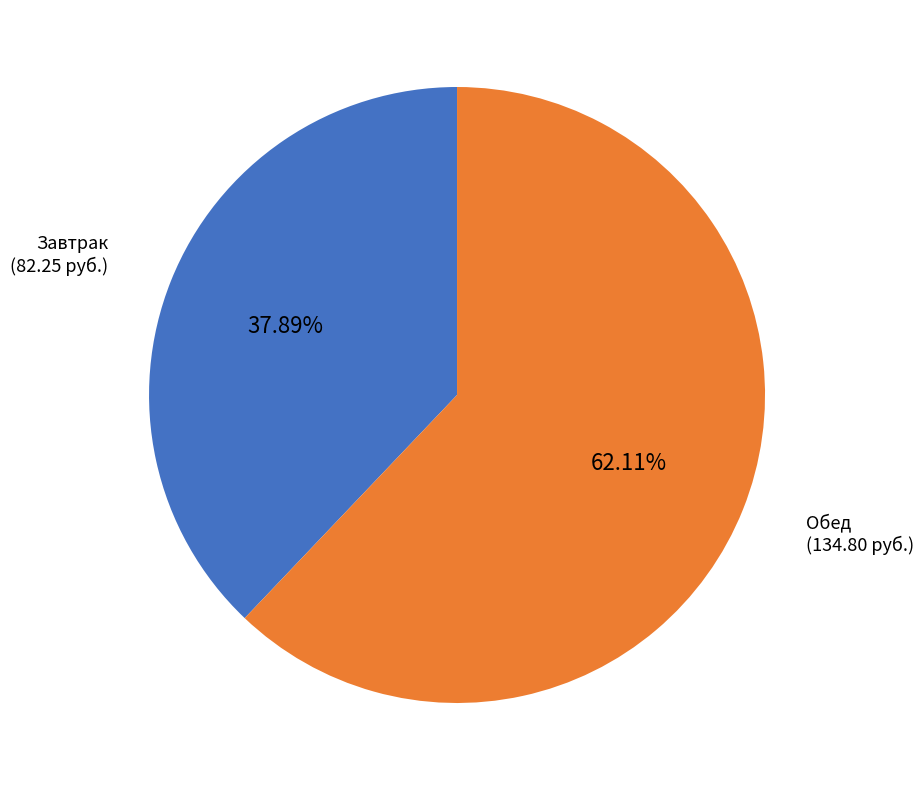

Combined, do Завтрак and Обед account for over 50%?

Yes